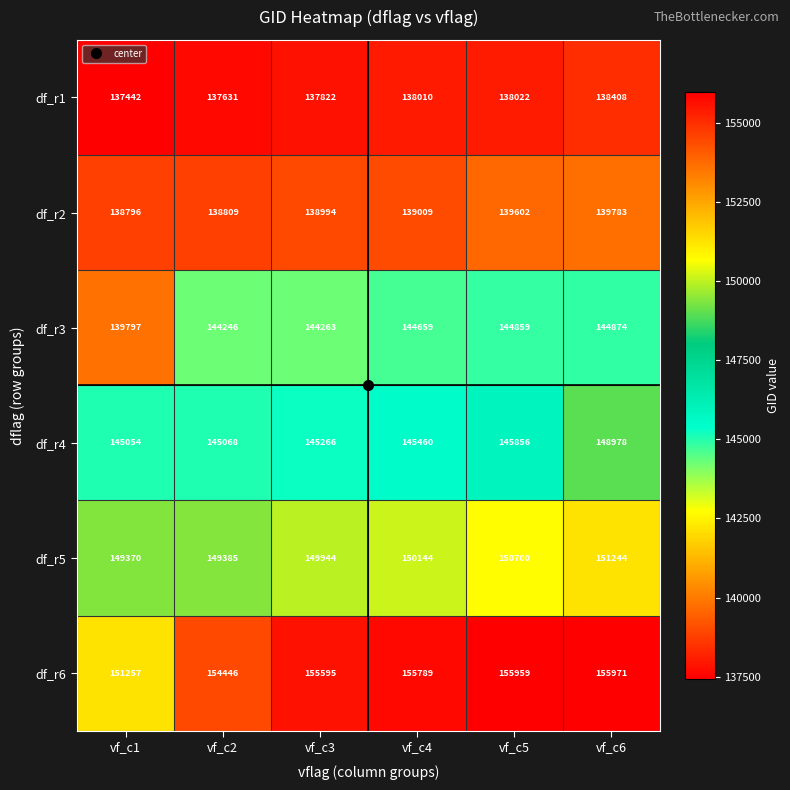

What is the maximum value shown in the chart?

155971